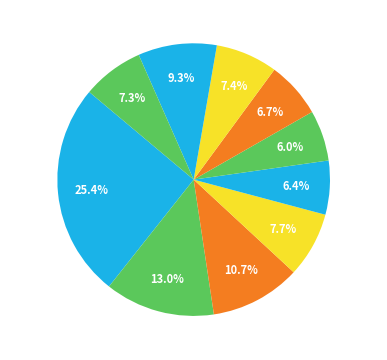

Do pct25 and pct75 together represent more than half of the pie?

No